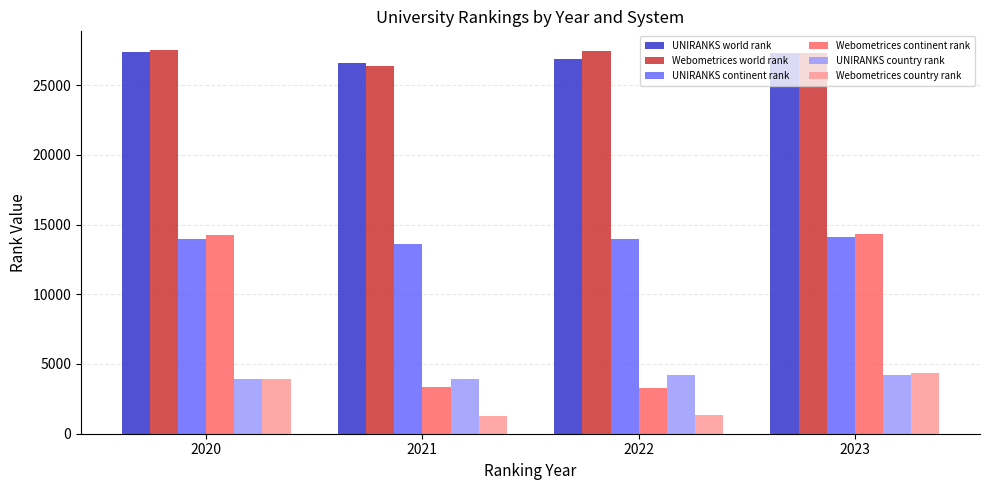

What is the difference between the UNIRANKS country rank values at 2023 and 2020?

315